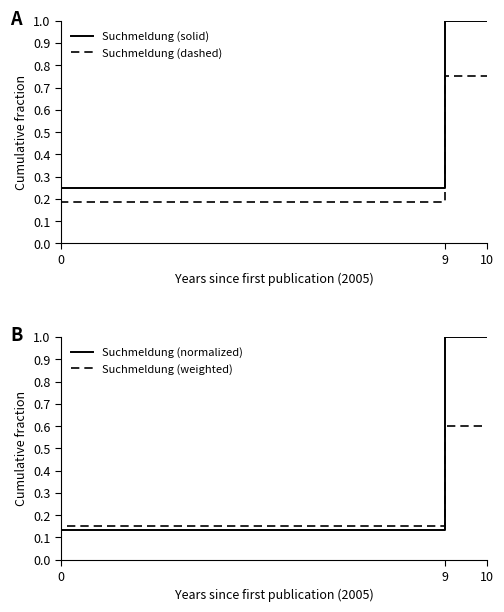

How many lines are shown in the chart?

4